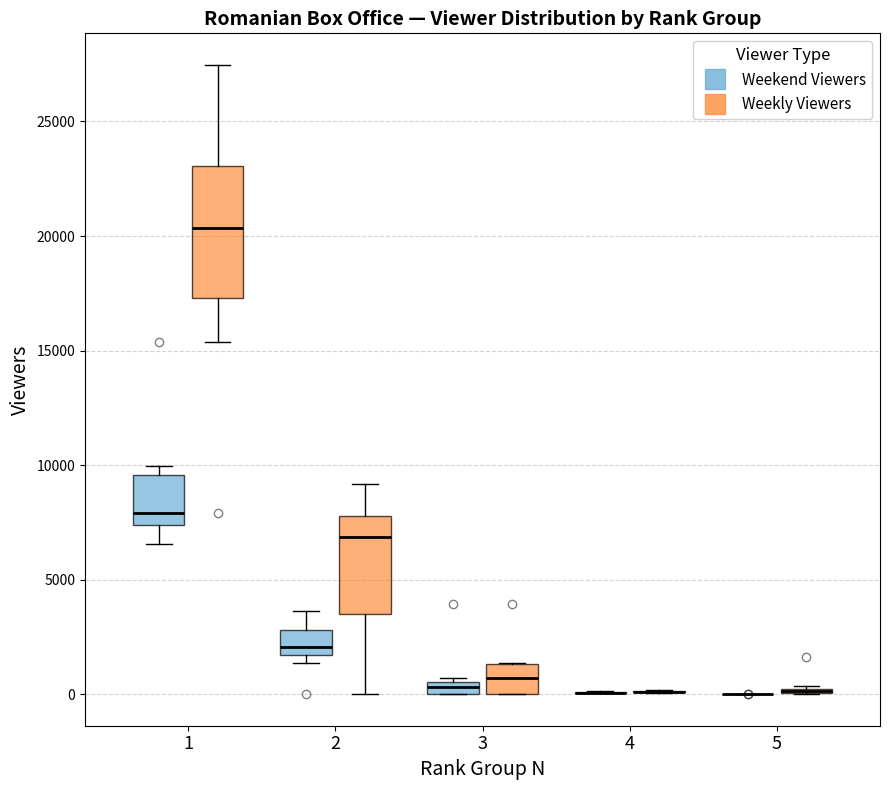

Which box is the tallest, from its lower edge to its upper edge?

1 (Weekly Viewers)